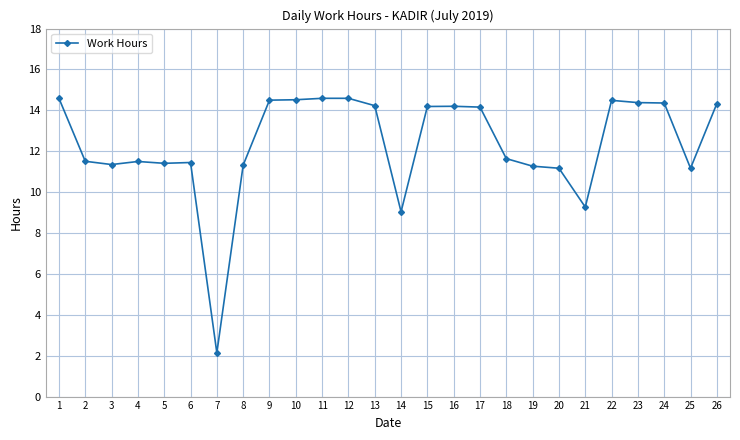

True or false: there are more than 2 points higher than both neighbors.

True